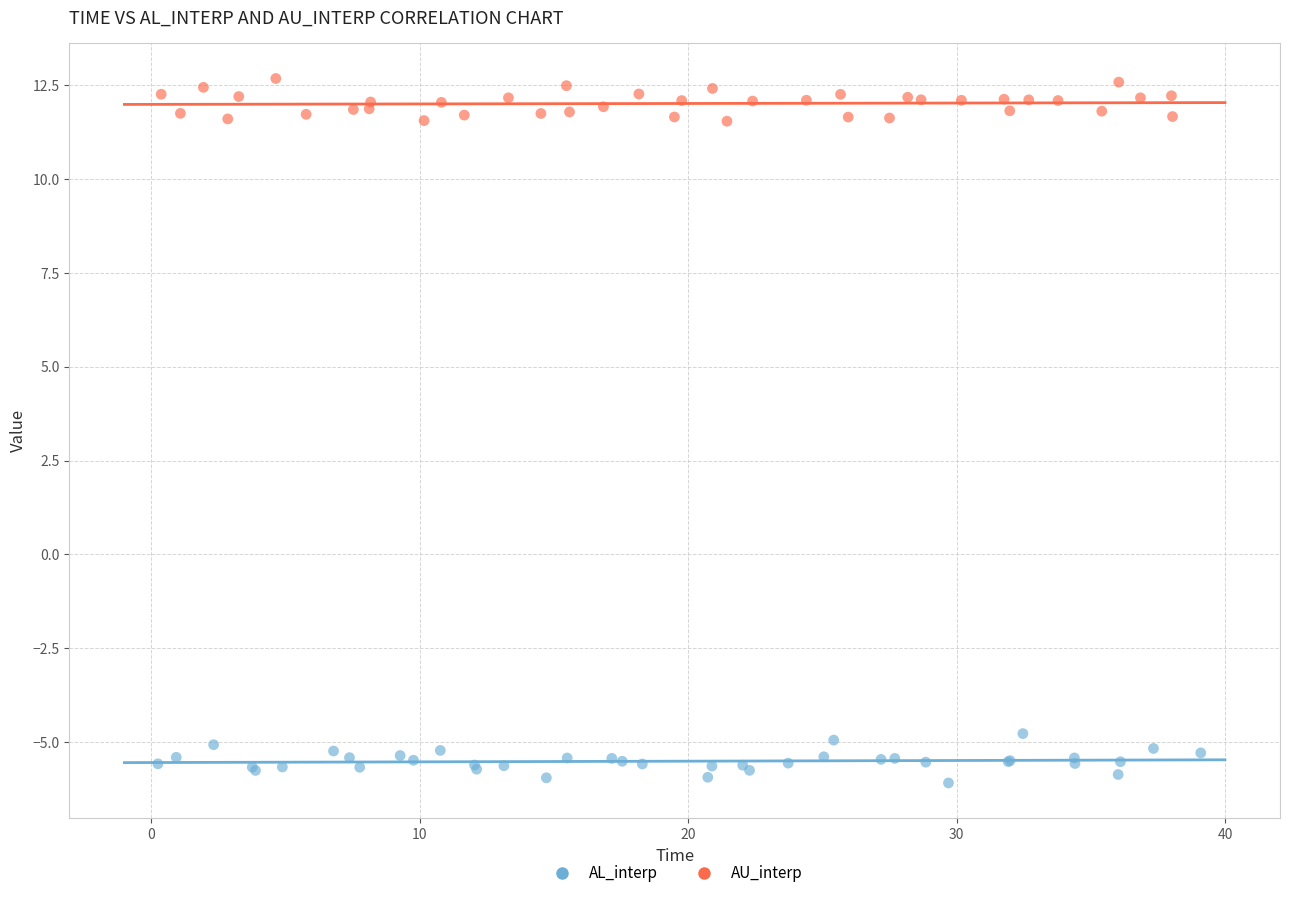

What are all the series names shown in the legend?

AL_interp, AU_interp